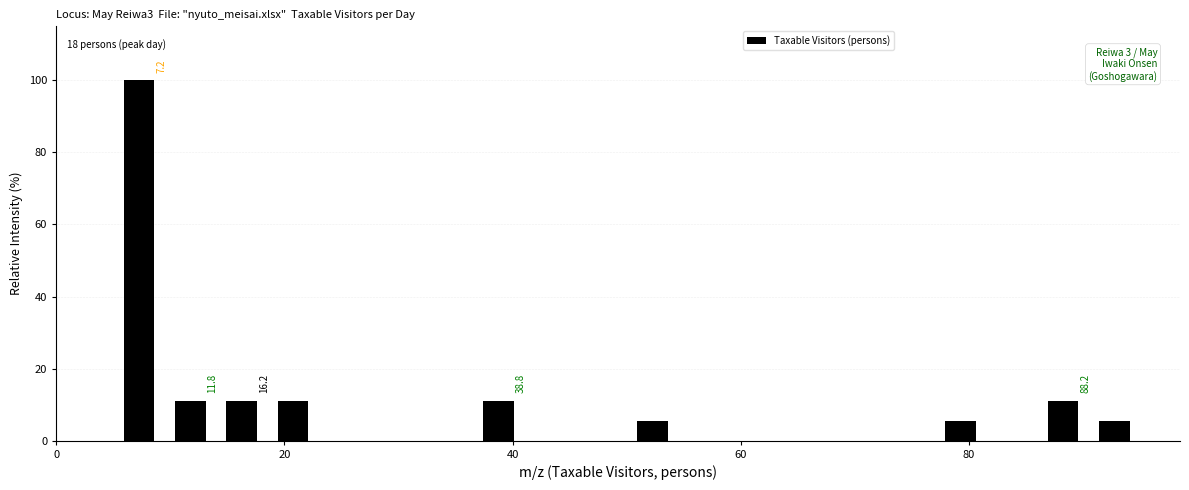

Read against the x-axis, roughly where is the centre of the tallest bar?

8